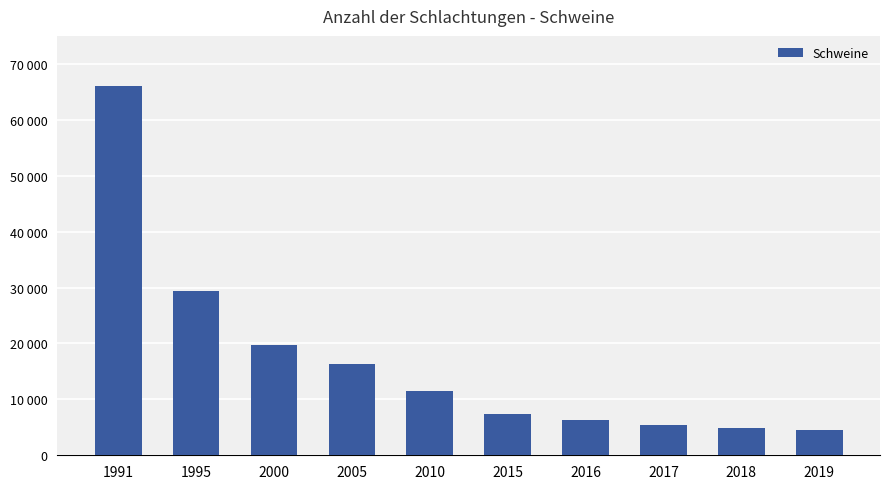

What is the sum of all values?

171469